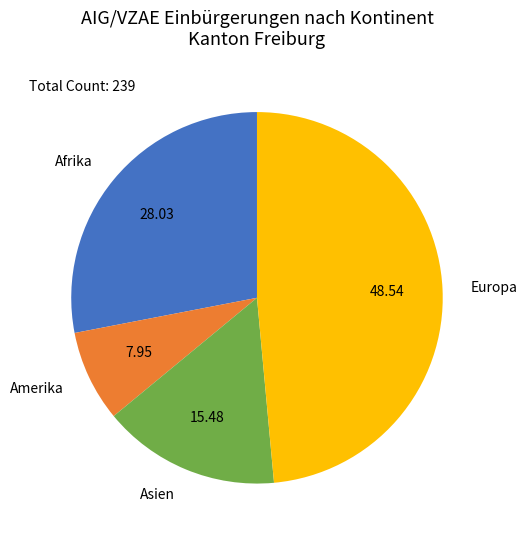

How many slices are in this pie chart?

4